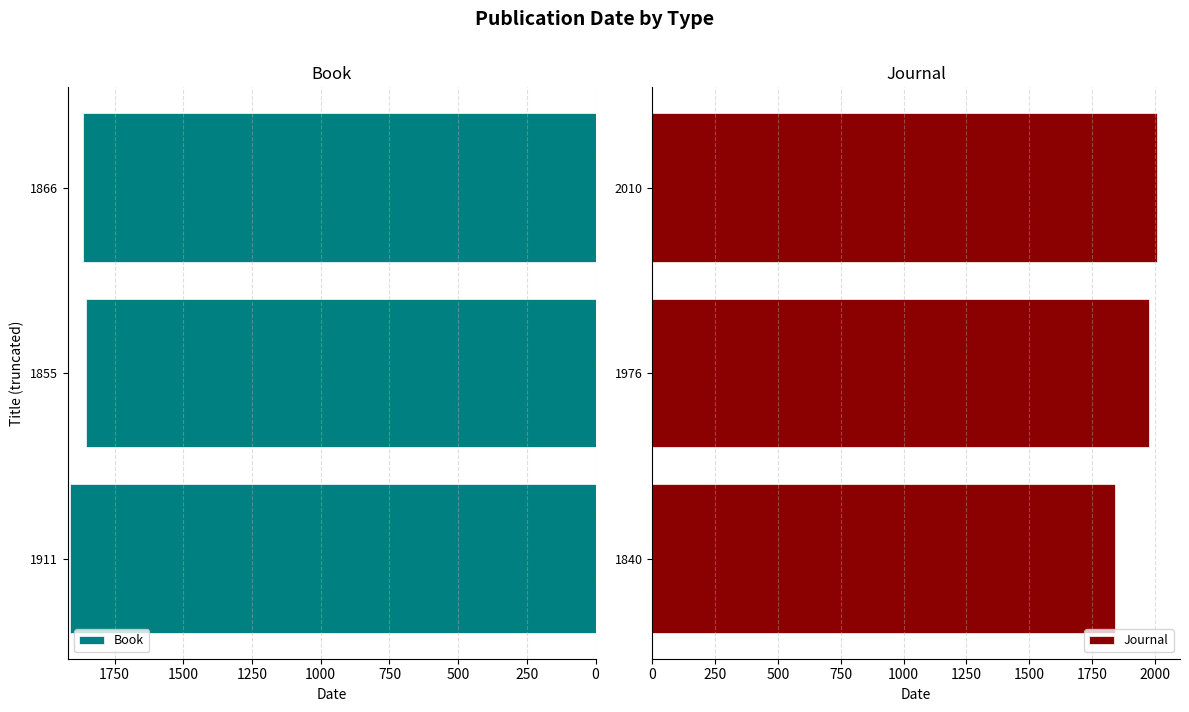

Which series has the largest total across all categories?

Journal